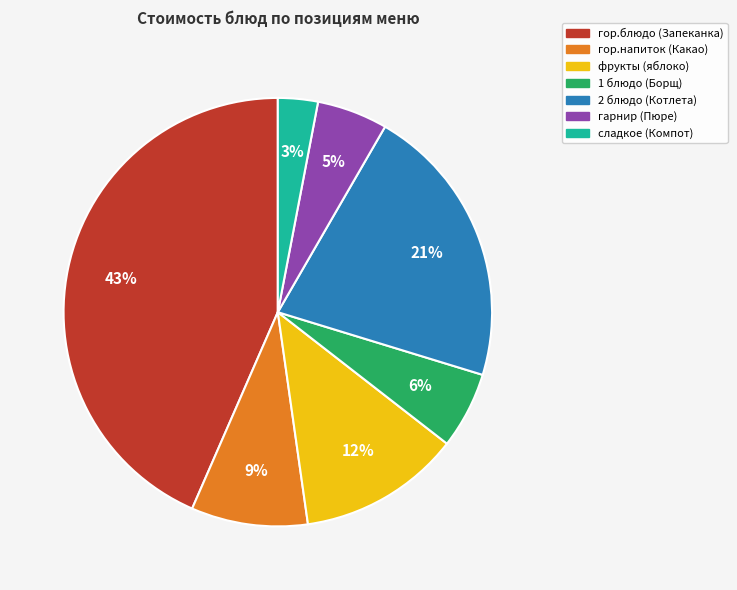

True or false: гарнир (Пюре) accounts for 5% of the total.

True